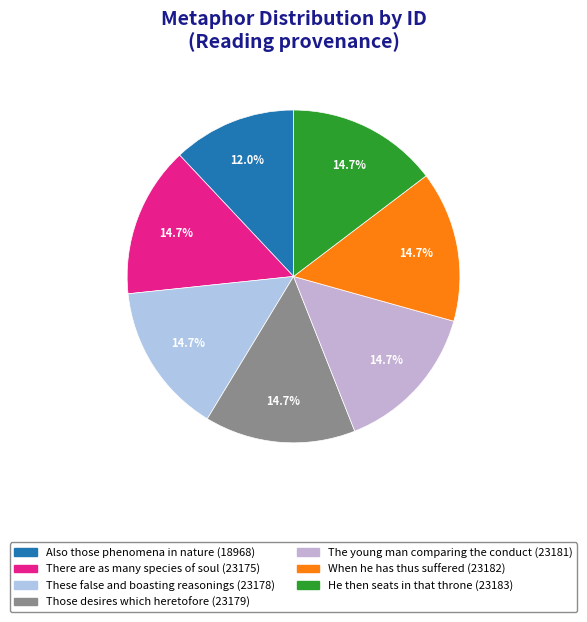

How many segments does this pie chart have?

7